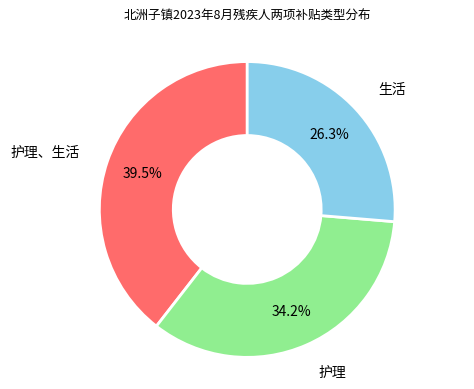

Is there any slice that represents more than half of the pie?

No